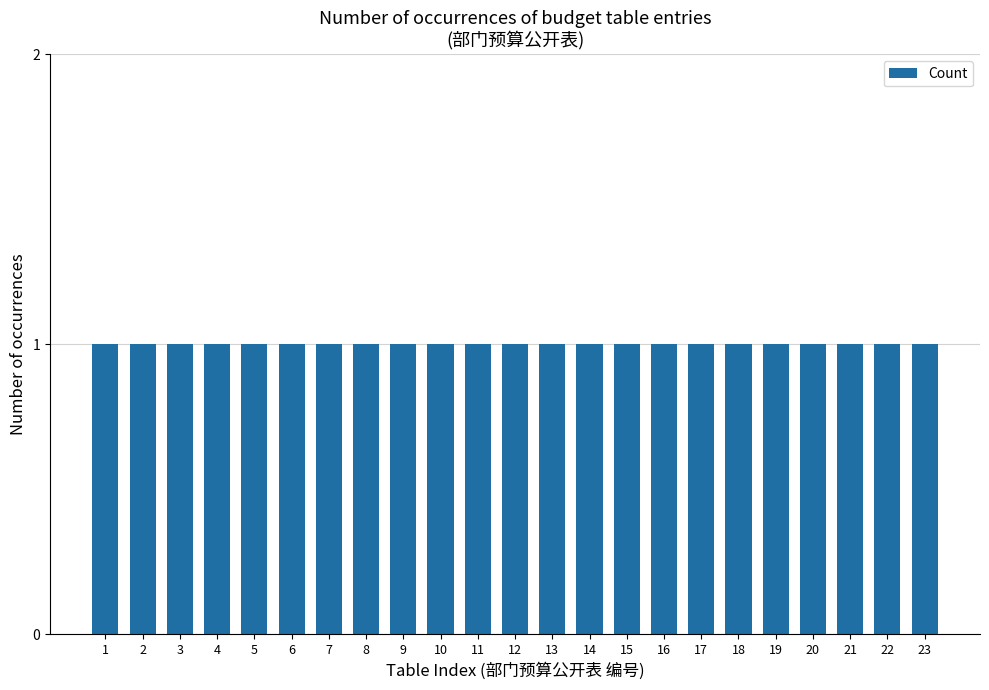

Between -8 and 10, which is larger?

10